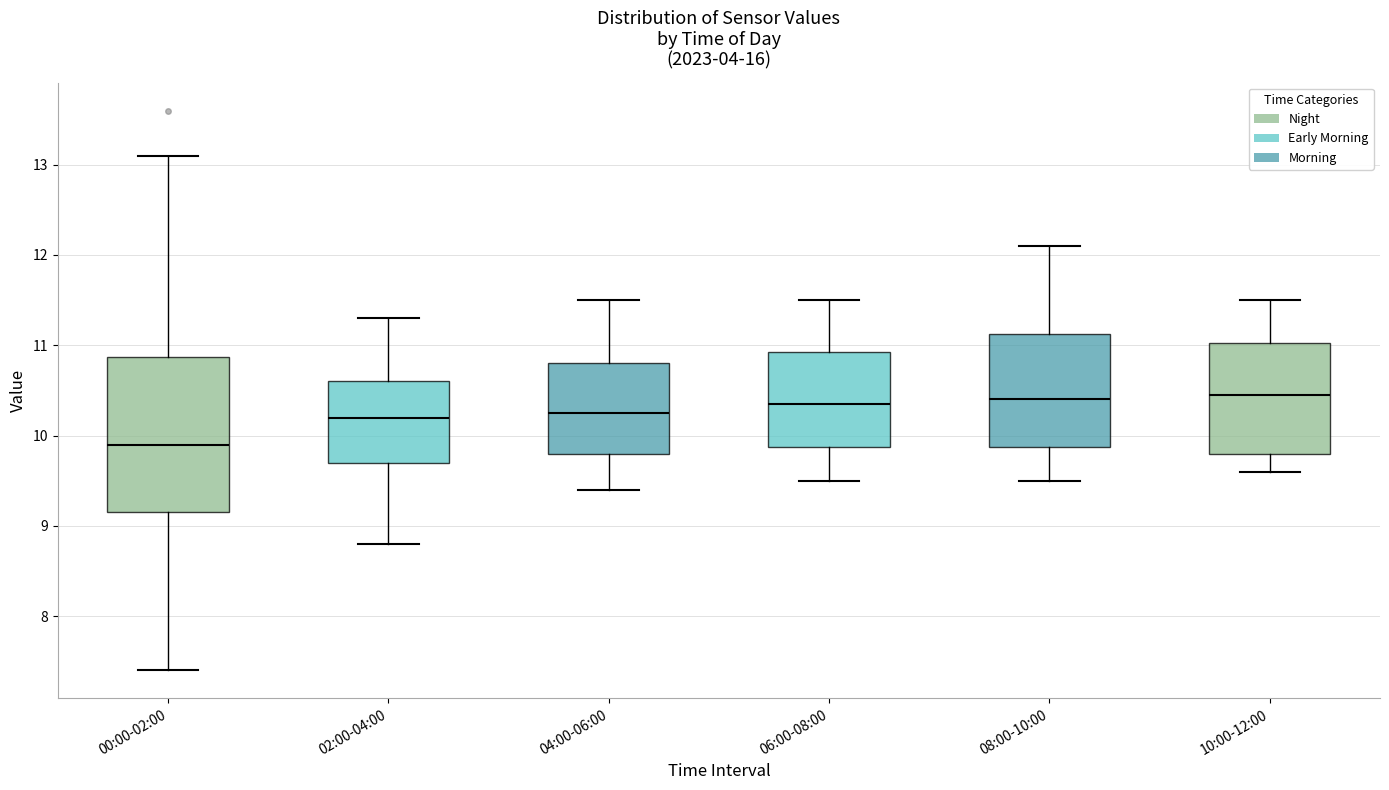

Which box is the tallest, from its lower edge to its upper edge?

00:00-02:00